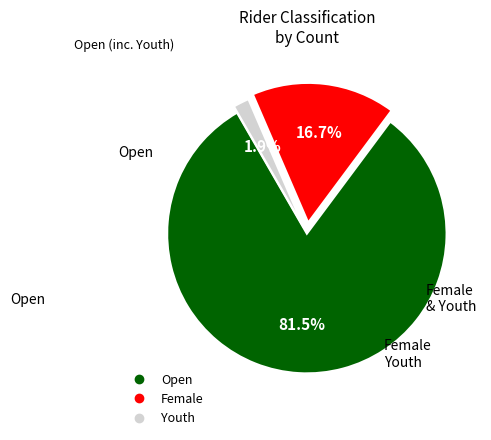

Is there any slice that represents more than half of the pie?

Yes